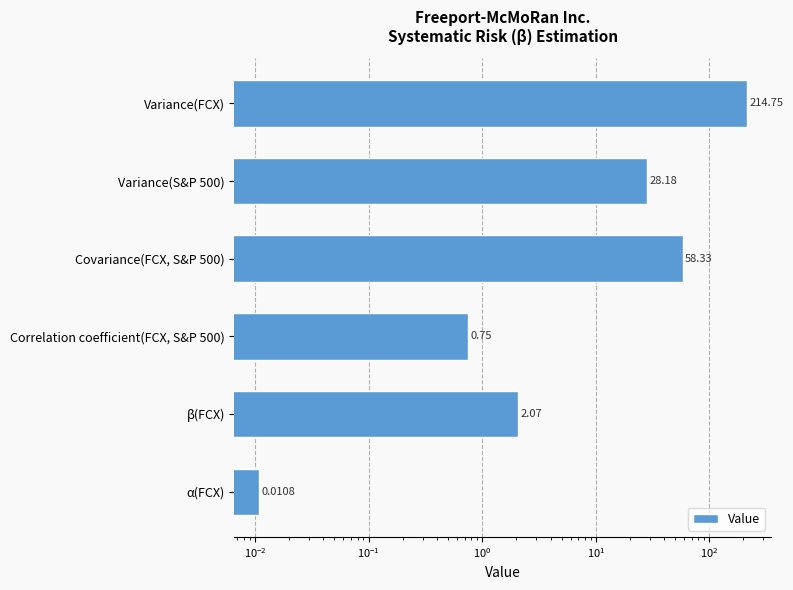

What is the difference between the second highest and minimum values?

58.3